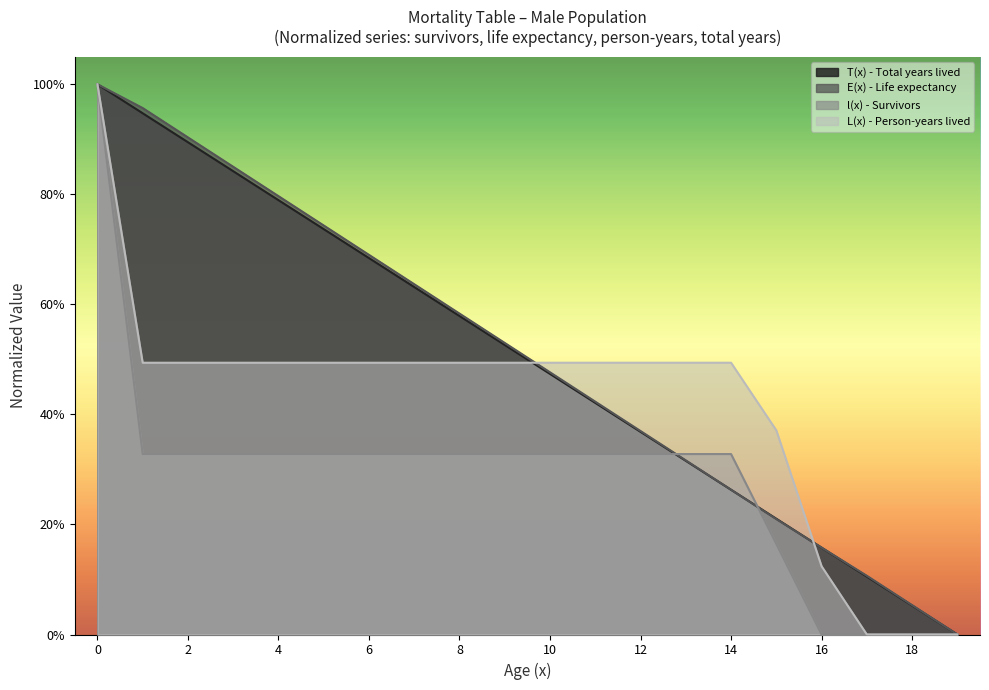

Reading left to right, transcribe all the data shown in this chart.

T(x) - Total years lived: 1.0	0.9	0.9	0.8	0.8	0.7	0.7	0.6	0.6	0.5	0.5	0.4	0.4	0.3	0.3	0.2	0.2	0.1	0.1	0.0
E(x) - Life expectancy: 1.0	1.0	0.9	0.9	0.8	0.7	0.7	0.6	0.6	0.5	0.5	0.4	0.4	0.3	0.3	0.2	0.2	0.1	0.1	0.0
l(x) - Survivors: 1.0	0.3	0.3	0.3	0.3	0.3	0.3	0.3	0.3	0.3	0.3	0.3	0.3	0.3	0.3	0.2	0.0	0.0	0.0	0.0
L(x) - Person-years lived: 1.0	0.5	0.5	0.5	0.5	0.5	0.5	0.5	0.5	0.5	0.5	0.5	0.5	0.5	0.5	0.4	0.1	0.0	0.0	0.0